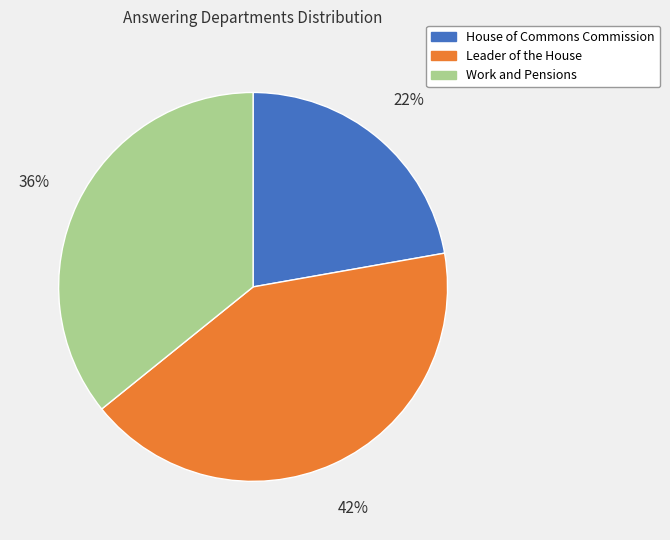

Approximately how many times larger is the value at Leader of the House compared to House of Commons Commission?

1.9